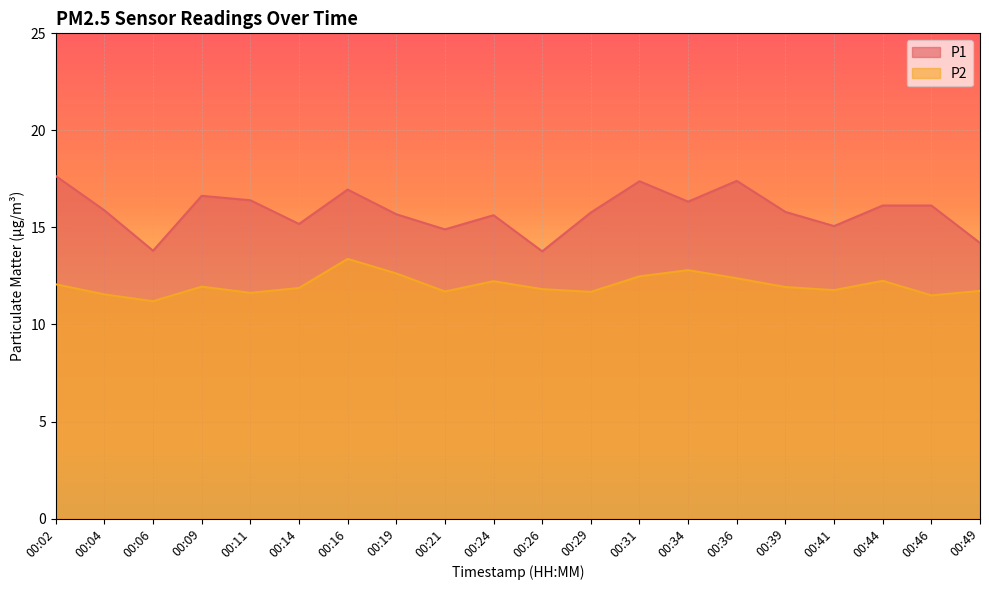

The P2 series shows 3.6 at 00:26. True or false?

False